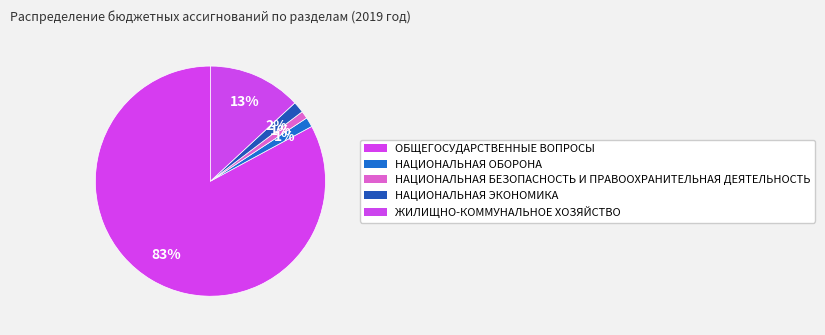

Do НАЦИОНАЛЬНАЯ ОБОРОНА and НАЦИОНАЛЬНАЯ БЕЗОПАСНОСТЬ И ПРАВООХРАНИТЕЛЬНАЯ ДЕЯТЕЛЬНОСТЬ together represent more than half of the pie?

No